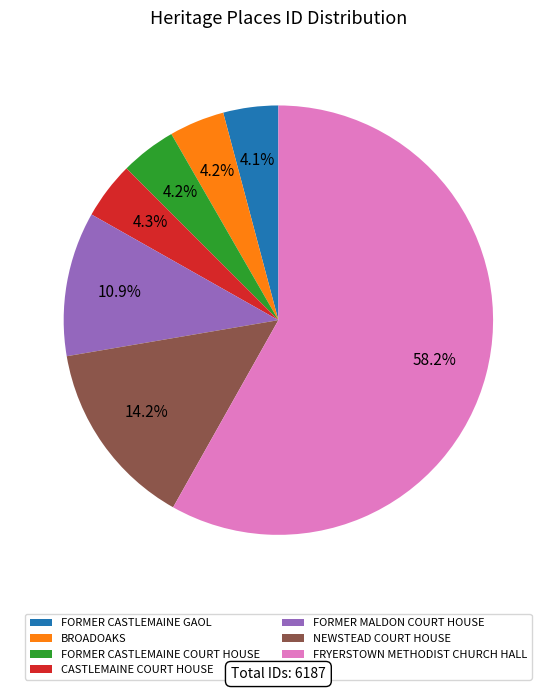

To the nearest percent, what percentage of the pie is FORMER MALDON COURT HOUSE?

11%